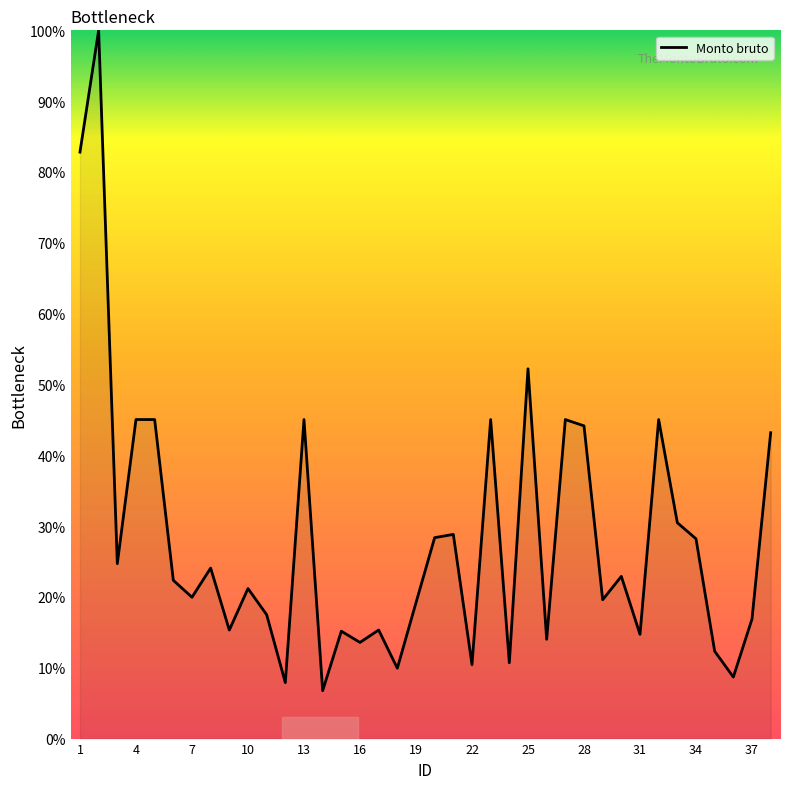

Count the number of values greater than 22.

19